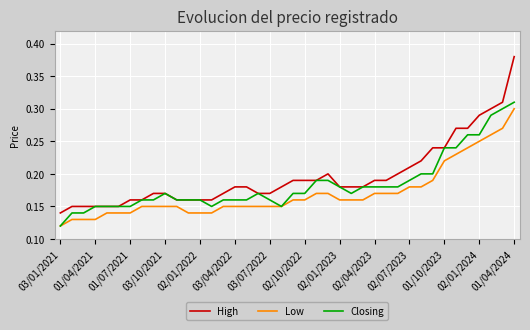

True or false: Closing has a value of 0.1 at 26.

False